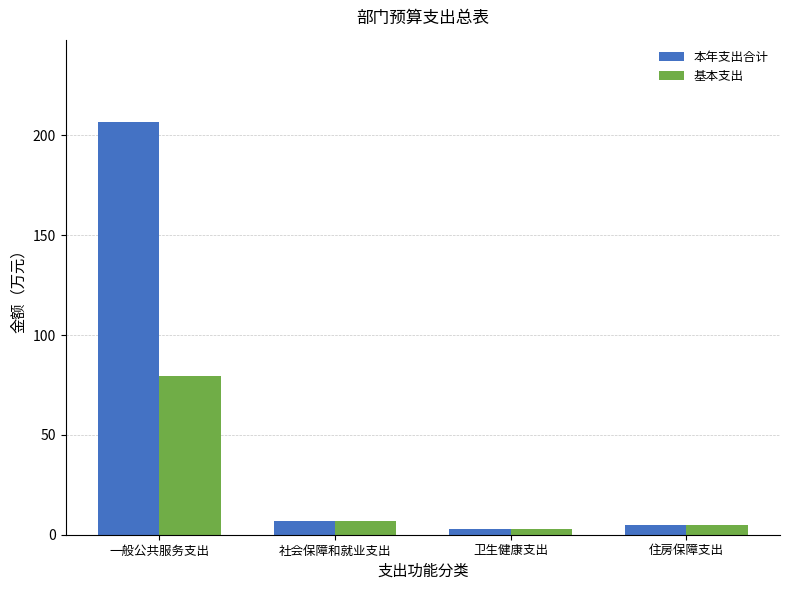

Which series has the largest range (max minus min)?

本年支出合计